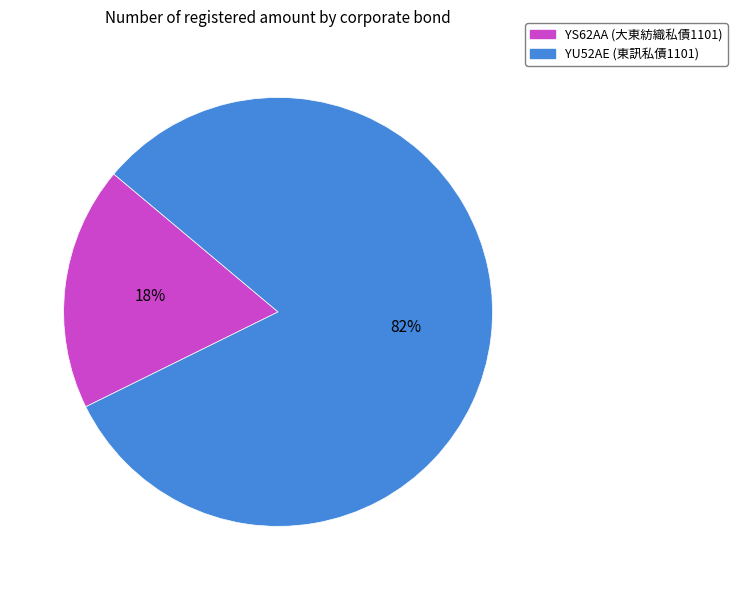

Do YU52AE and YS62AA together represent more than half of the pie?

Yes